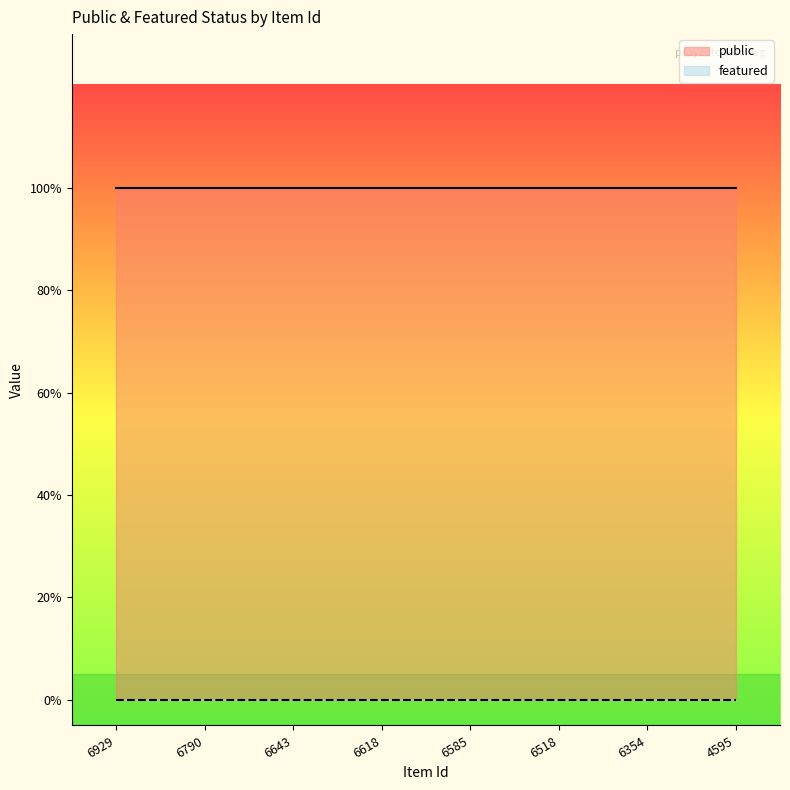

Which label corresponds to the smallest value in the chart?

6929